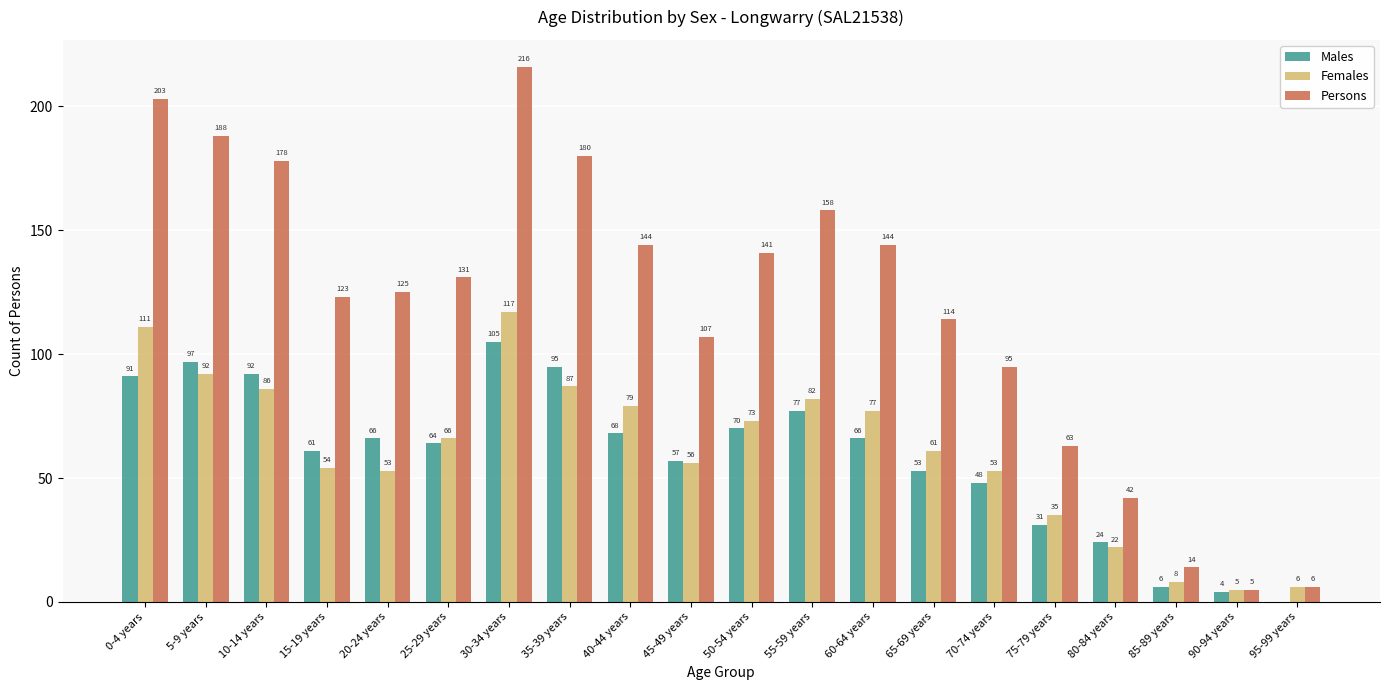

What are all the series names shown in the legend?

Males, Females, Persons